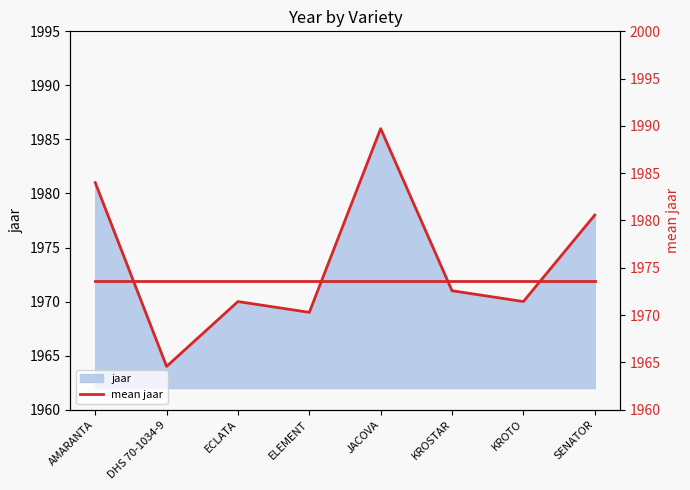

The value at SENATOR is 1978. True or false?

True